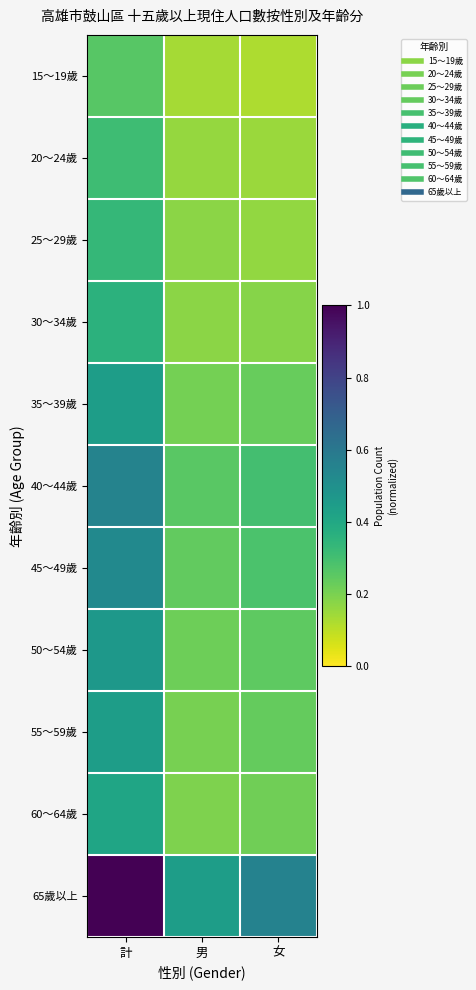

Which category has the lowest value across all series?

女